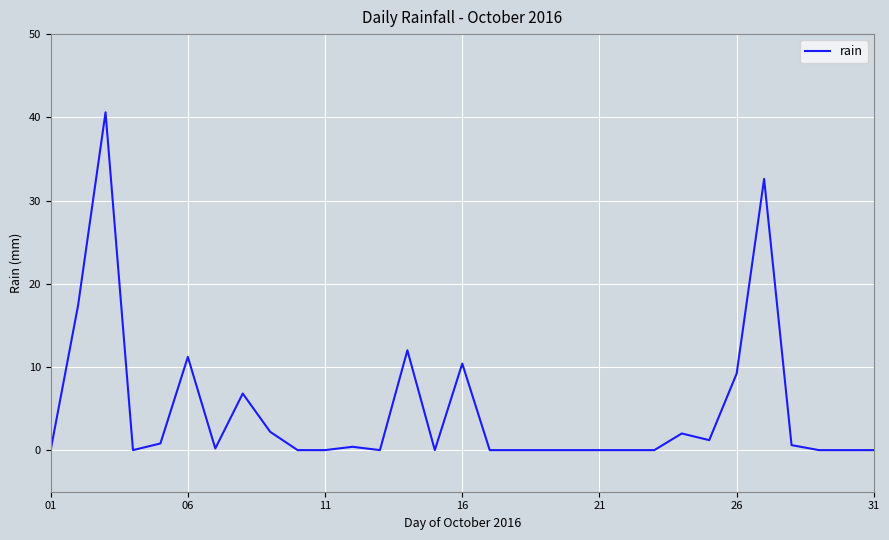

What is the maximum value shown in the chart?

40.6